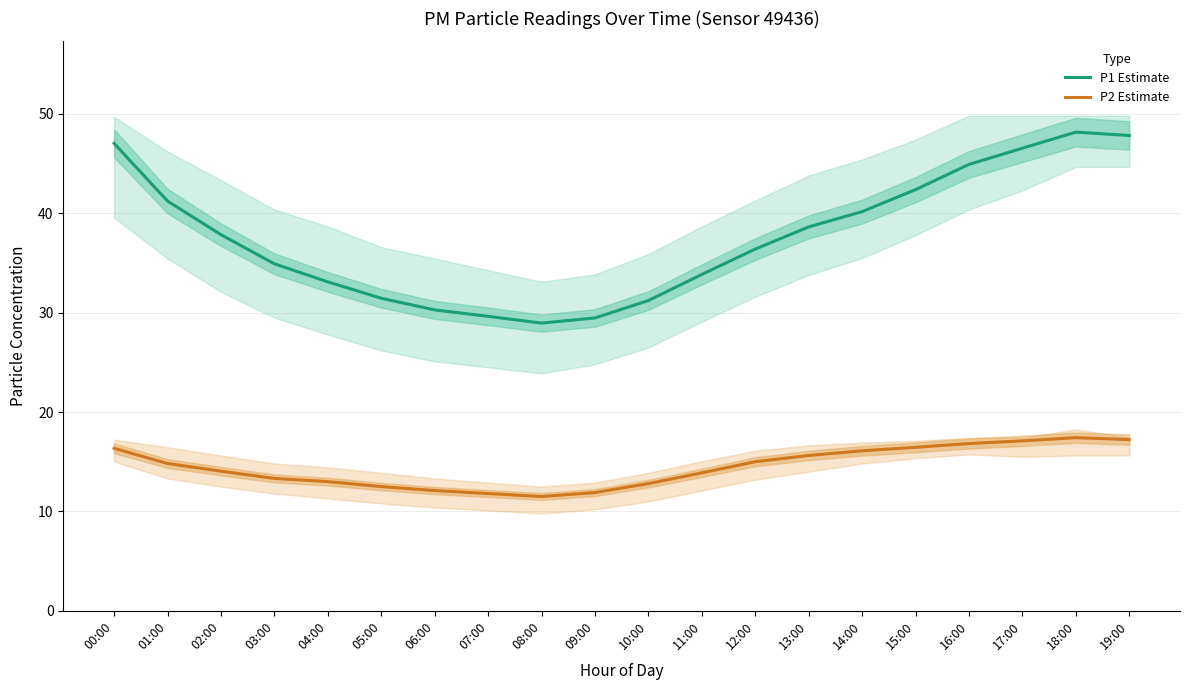

True or false: P1 Estimate has more than 2 interior local peaks.

False